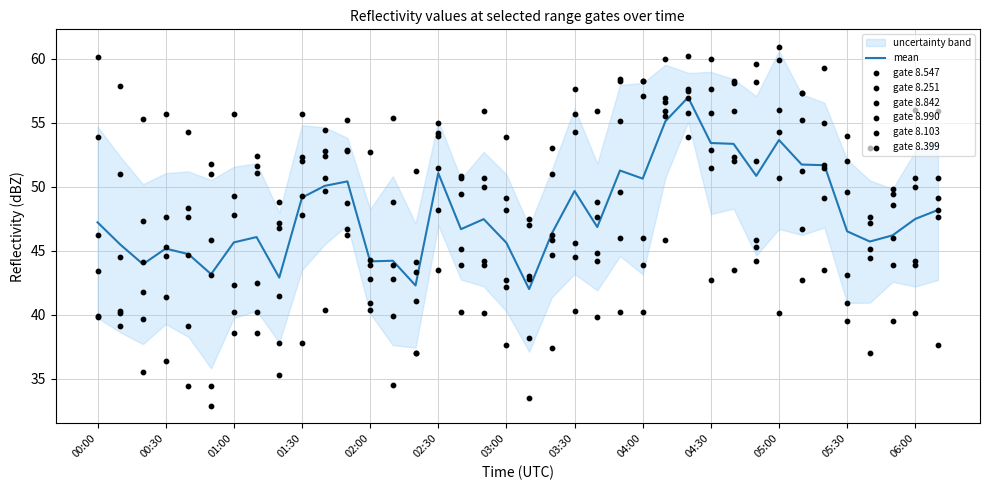

Which series has the largest total across all categories?

  8.547